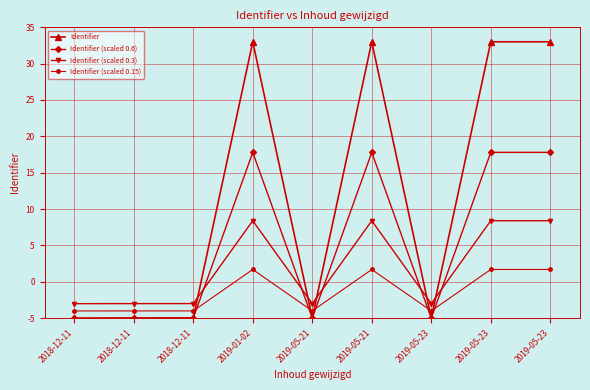

True or false: Identifier has a value of 52.7 at 2019-01-02.

False